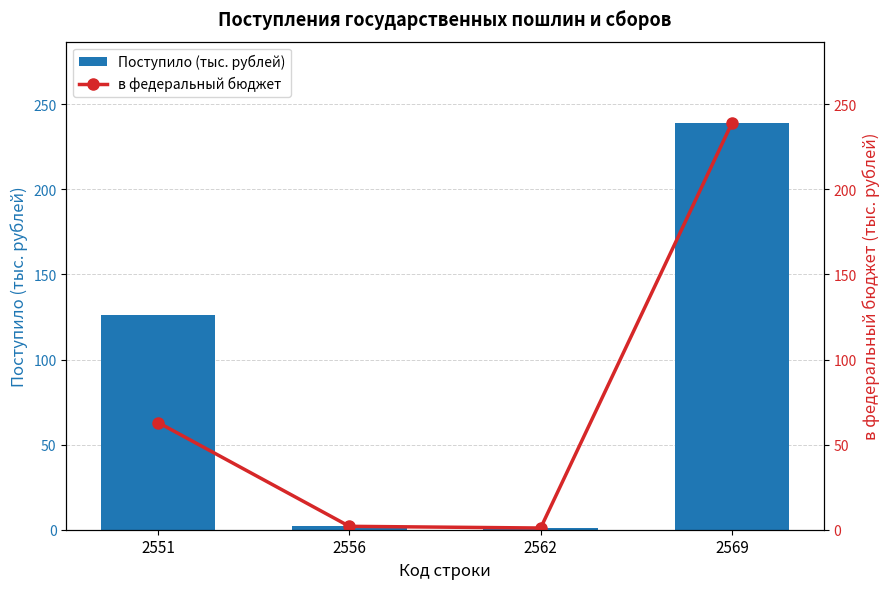

At 2551, list the series in order from smallest to largest.

в федеральный бюджет, Поступило (тыс. рублей)